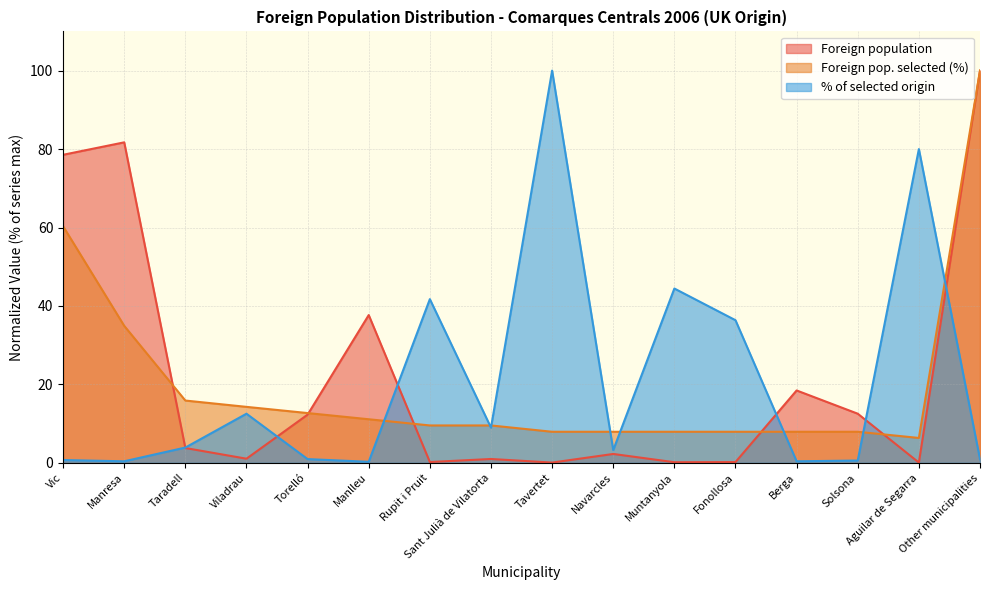

Reading left to right, list all the values displayed in this chart.

Foreign population: 78.5	81.7	3.8	1.1	12.3	37.7	0.2	1.0	0.1	2.3	0.2	0.2	18.5	12.5	0.1	100.0
Foreign pop. selected (%): 60.3	34.9	15.9	14.3	12.7	11.1	9.5	9.5	7.9	7.9	7.9	7.9	7.9	7.9	6.3	100.0
% of selected origin: 0.7	0.4	3.9	12.5	1.0	0.3	41.7	9.0	100.0	3.2	44.4	36.4	0.4	0.6	80.0	0.9